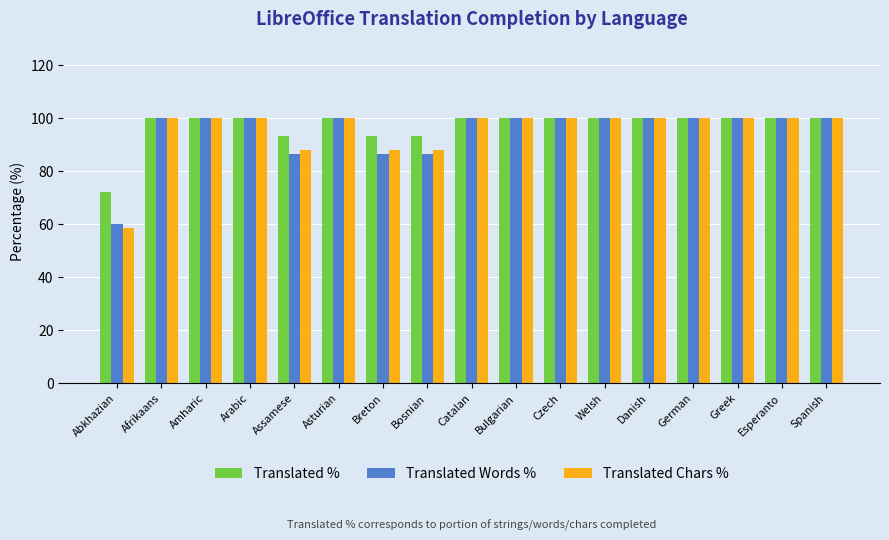

How many categories are shown in the chart?

17